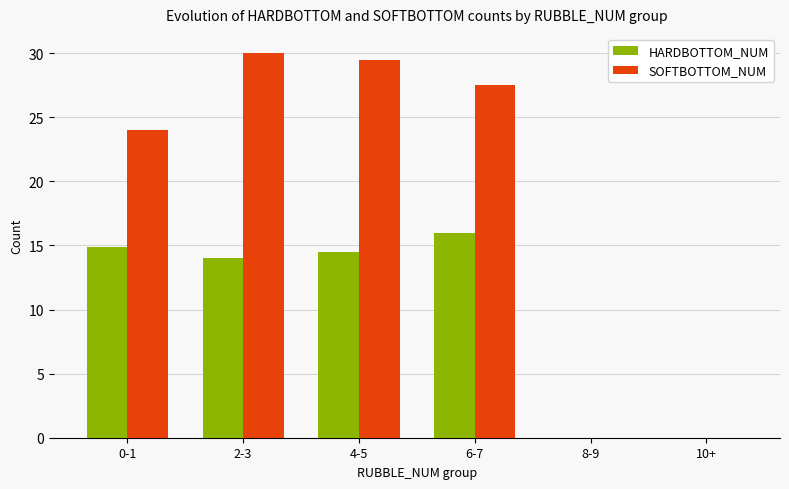

Which series changed the most between 4-5 and 10+?

SOFTBOTTOM_NUM